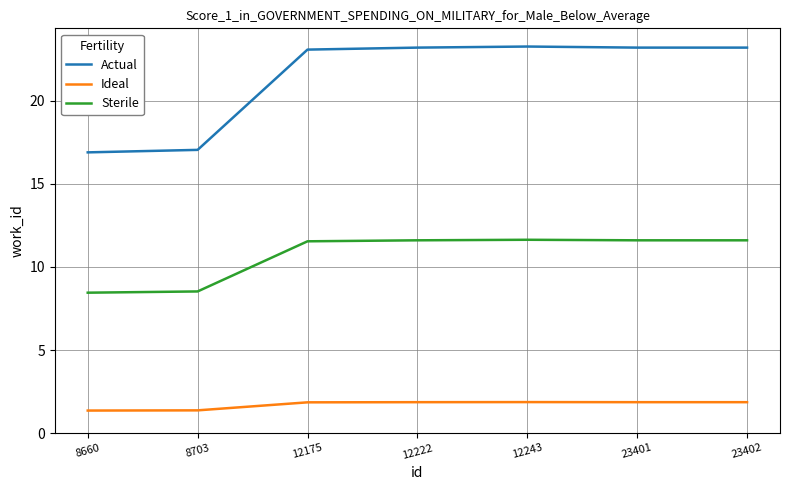

Read the Actual value at 12222.

23.2